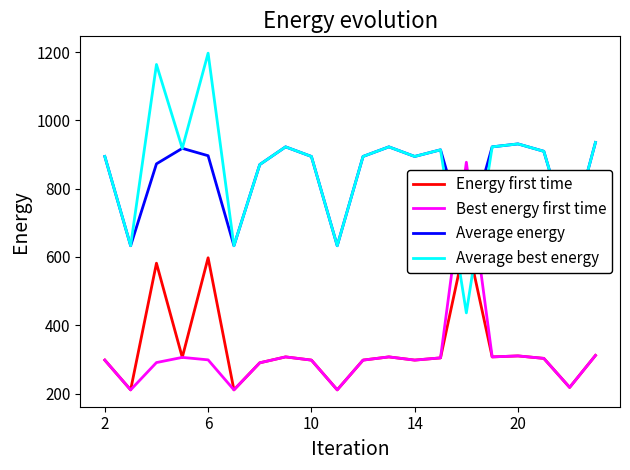

Does the chart have visible grid lines?

No